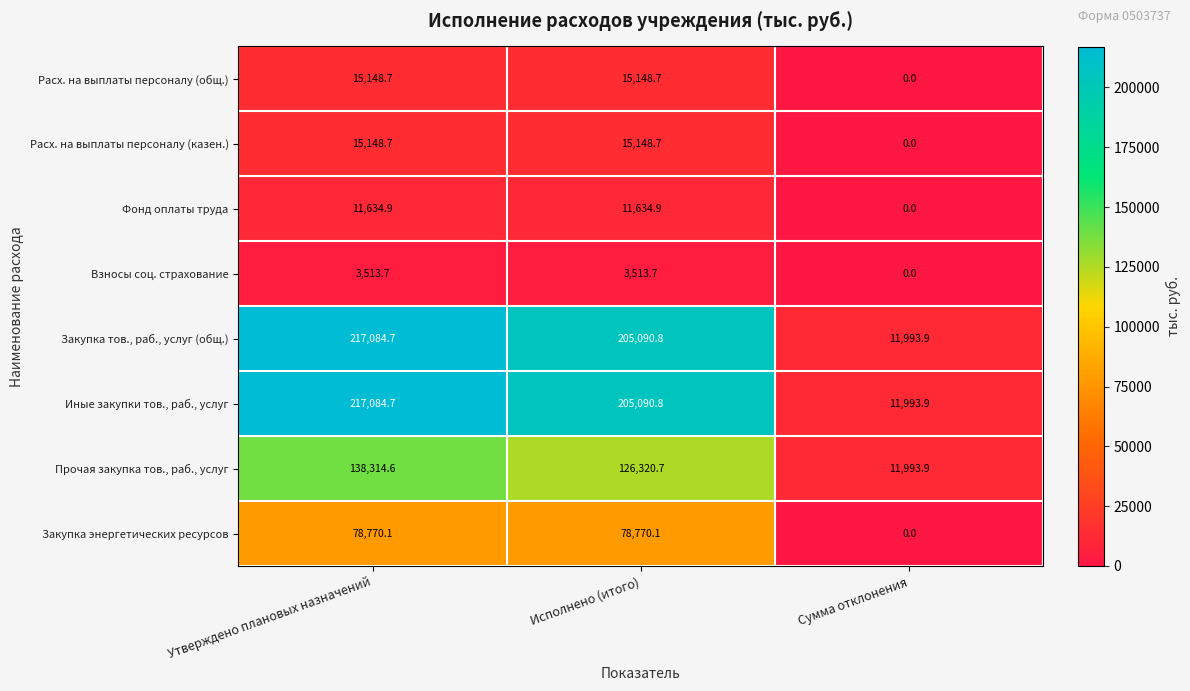

How many values in the Фонд оплаты труда series are below 11634?

1